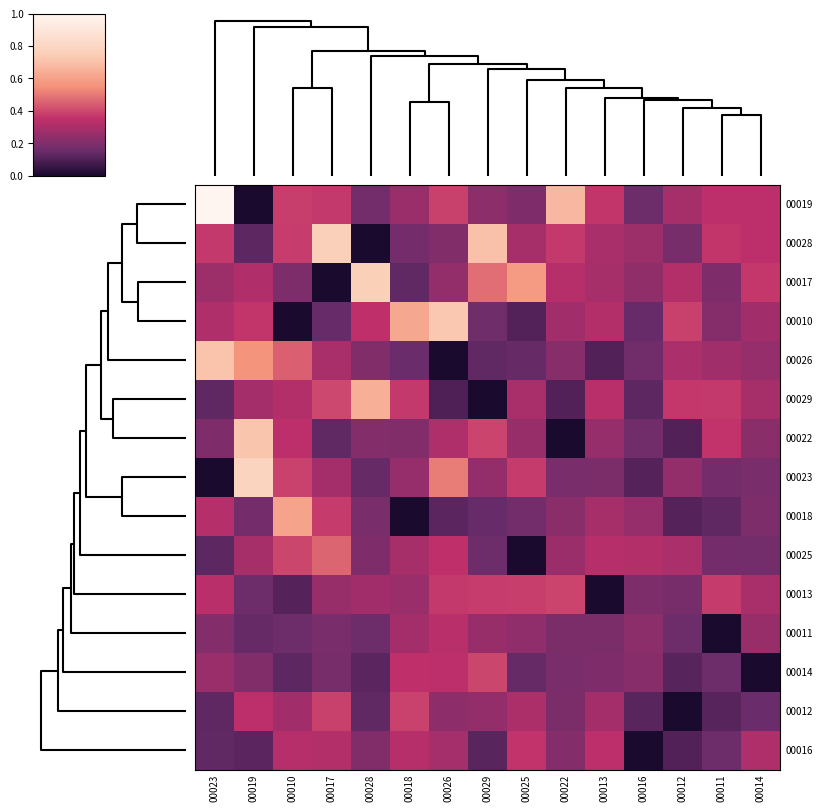

At how many categories does at least one series exceed 0?

15